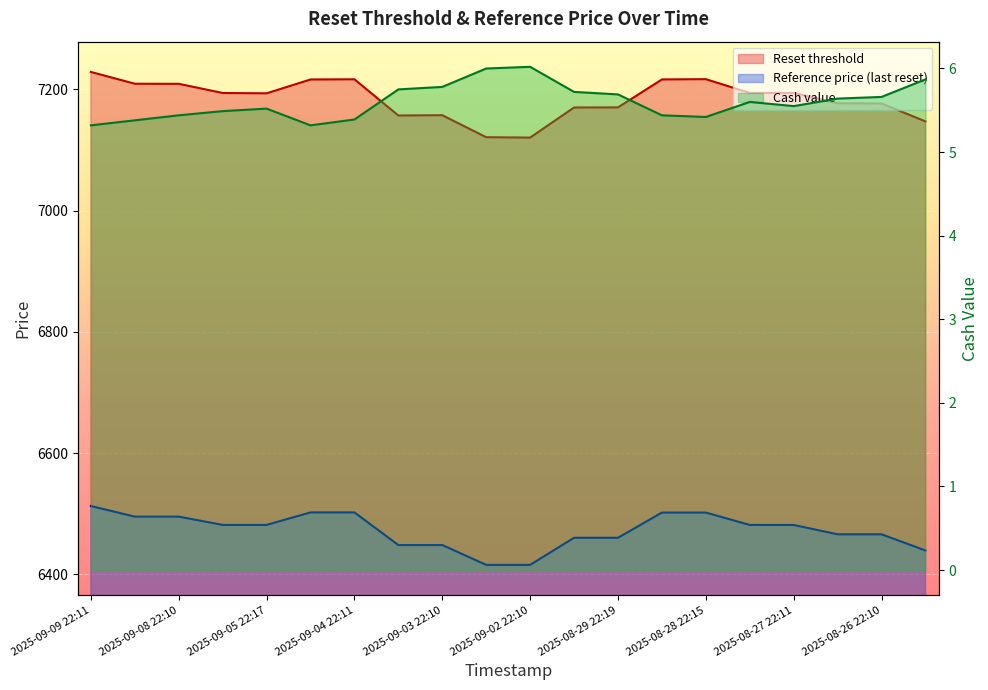

Which has a higher value, 2025-08-26 22:10 or 2025-08-27 22:11?

2025-08-27 22:11